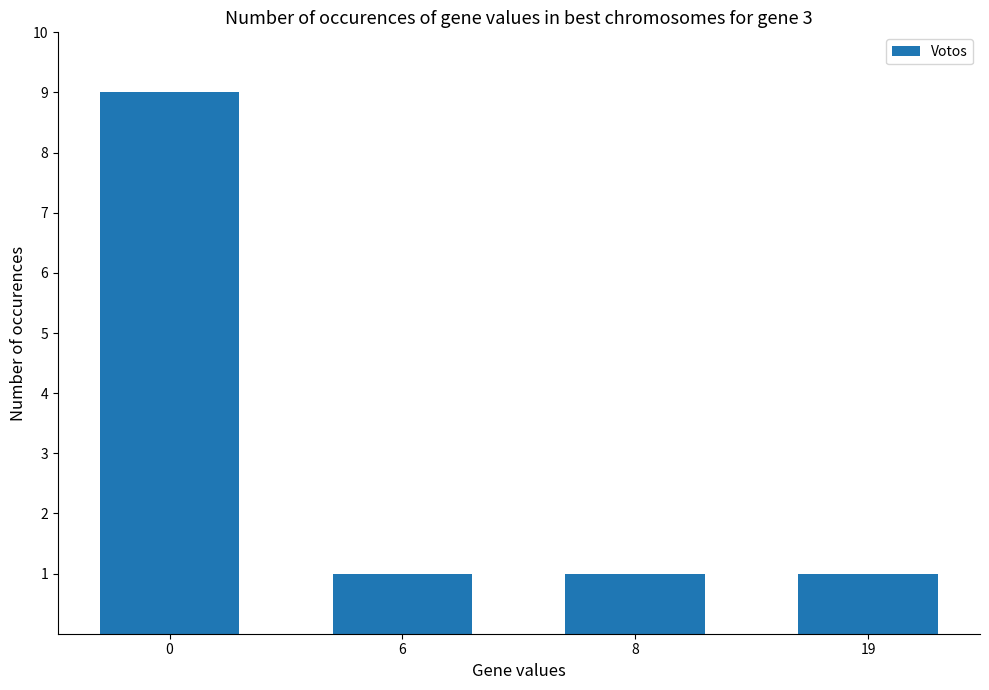

Reading left to right, extract all data points from this chart.

9	1	1	1